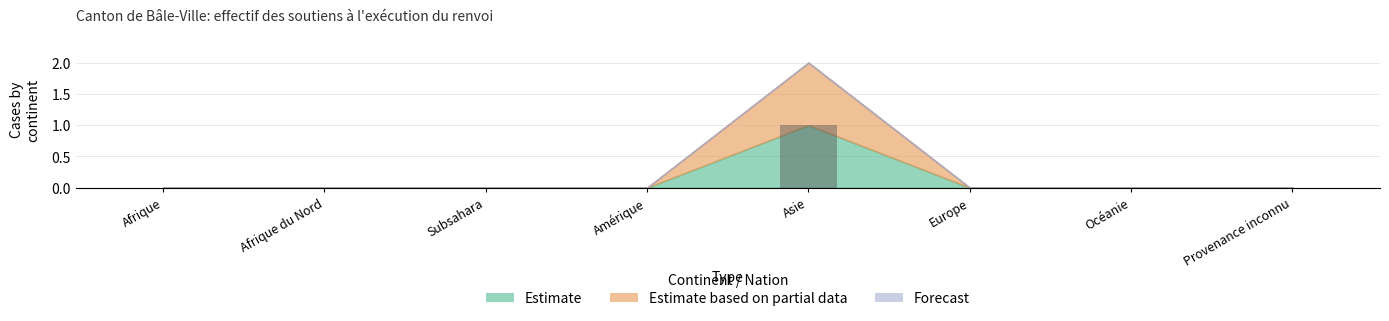

Reading left to right, what are all the values shown in this chart?

Afrique=0	Afrique du Nord=0	Subsahara=0	Amérique=0	Asie=1	Europe=0	Océanie=0	Provenance inconnu=0